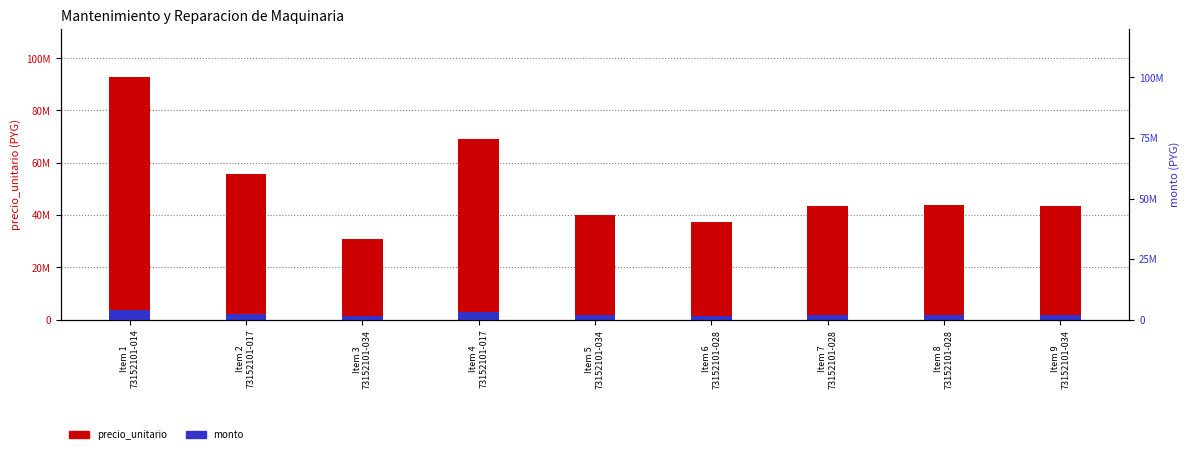

What is the difference between the maximum and minimum values in the monto series?

2469418.4